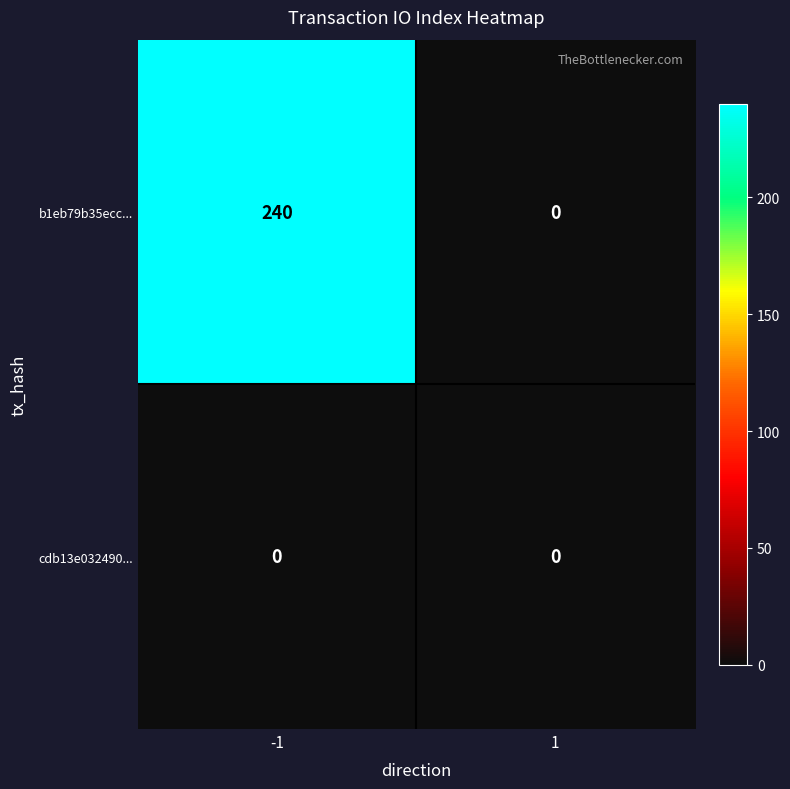

What is the maximum value shown in the chart?

240